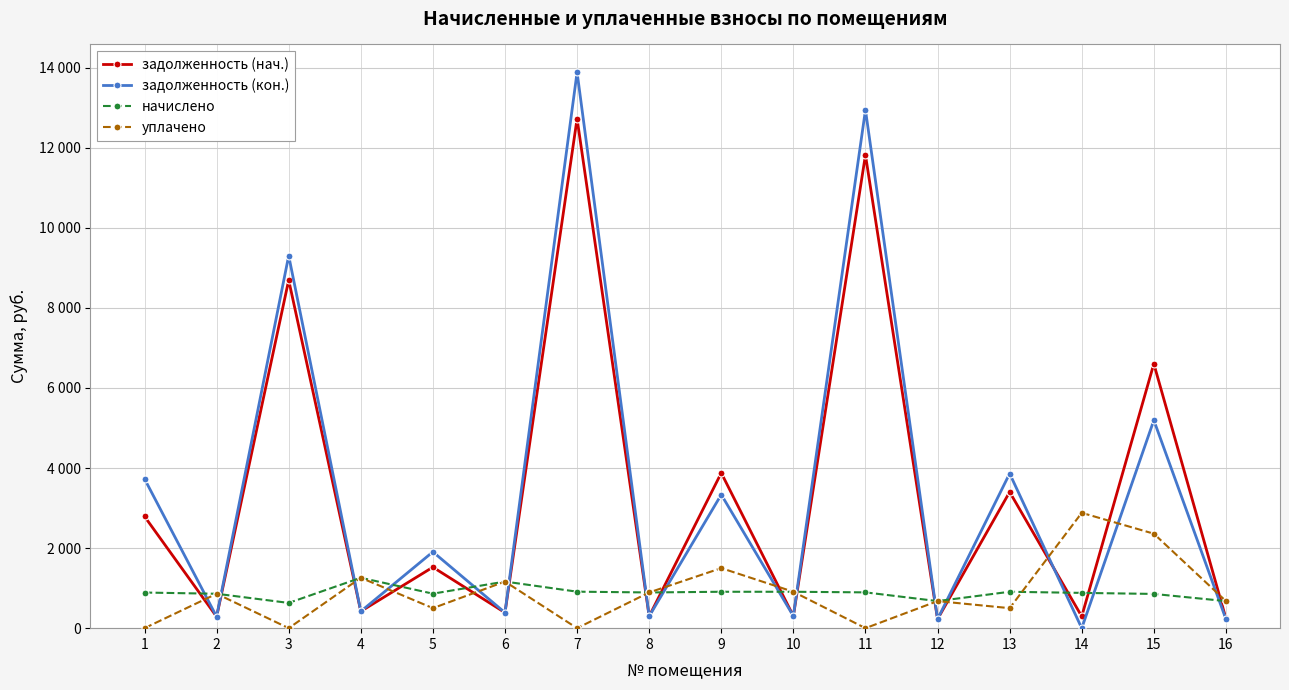

Which series changed the most between 1 and 4?

задолженность (кон.)